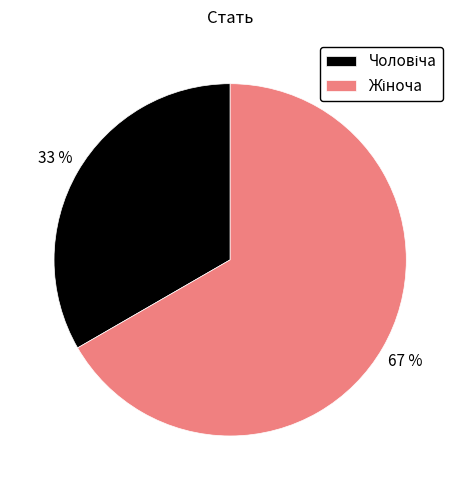

To the nearest percent, what is the average slice percentage?

50%